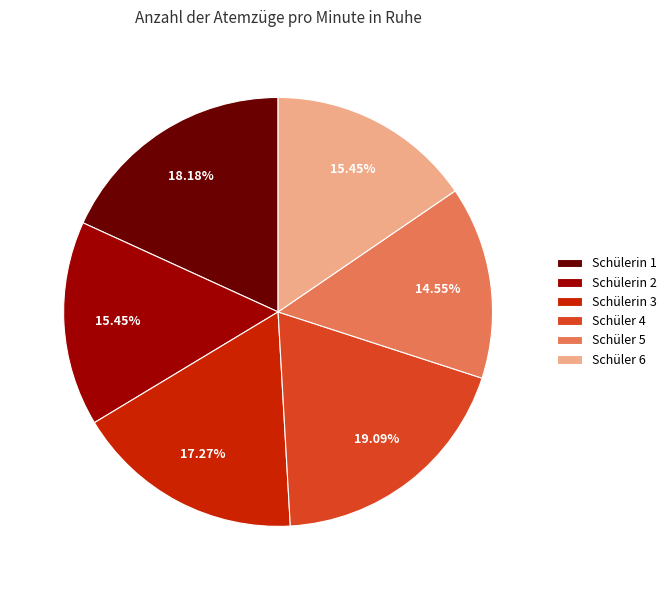

Does Schülerin 2 represent more than half of the total?

No